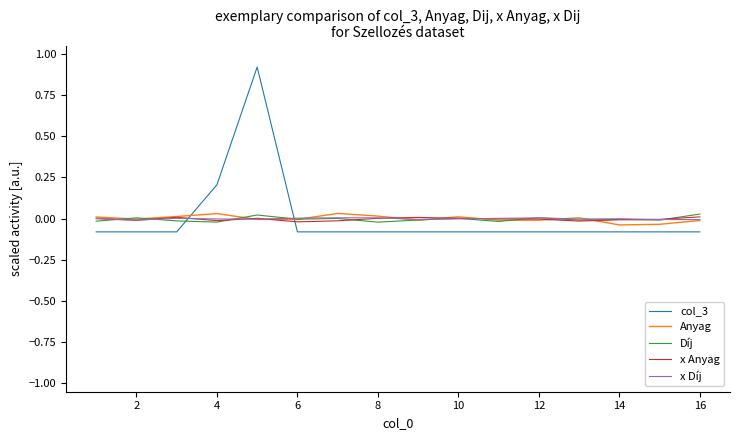

How many intersections are there between col_3 and Díj?

2